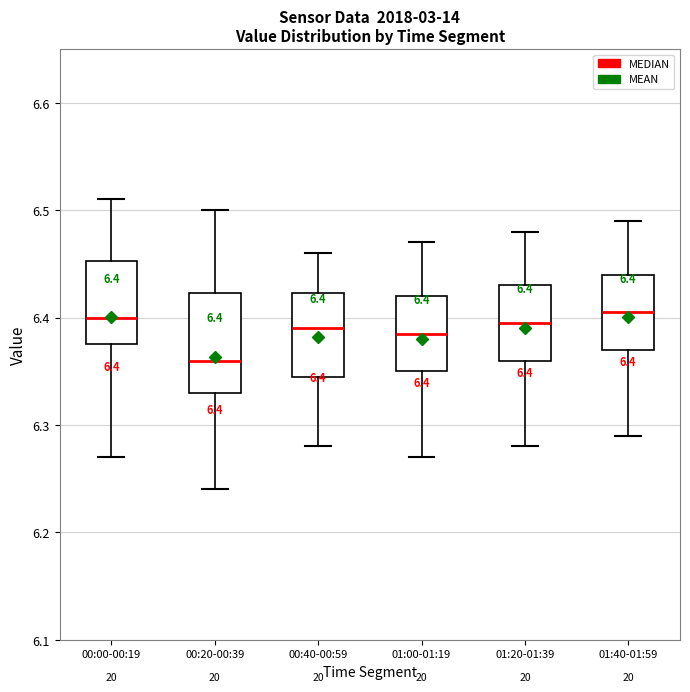

Which box is the tallest, from its lower edge to its upper edge?

00:20-00:39